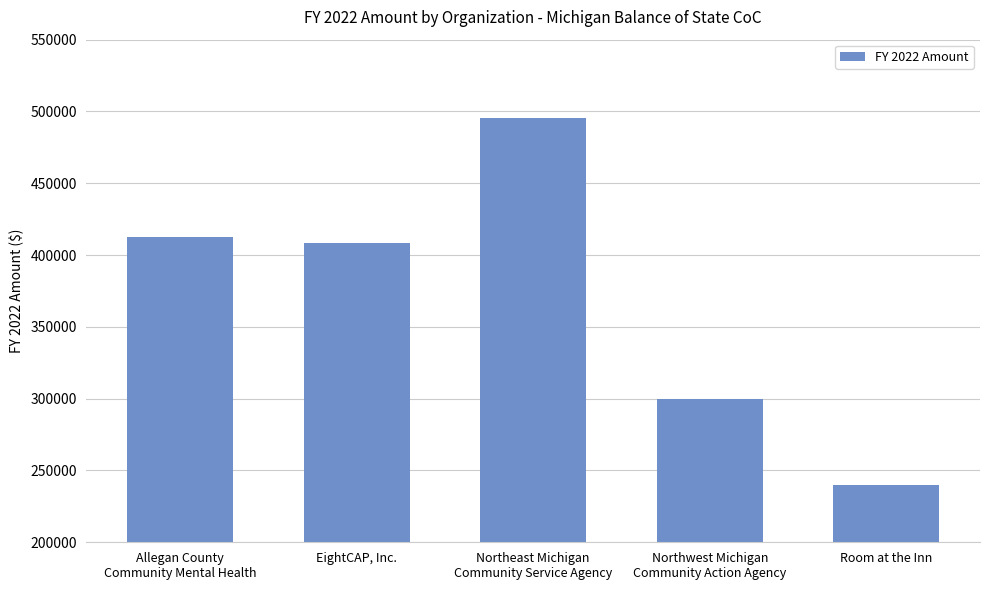

What is the minimum value shown in the chart?

240000